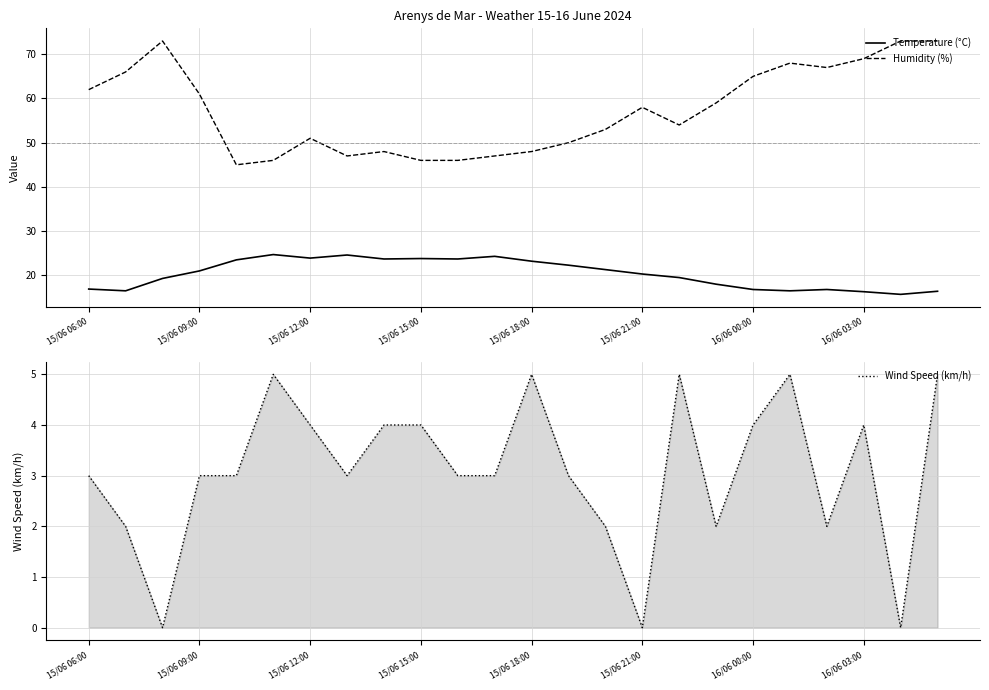

Rank the series by their maximum value, from lowest to highest.

Wind Speed (km/h), Temperature (°C), Humidity (%)